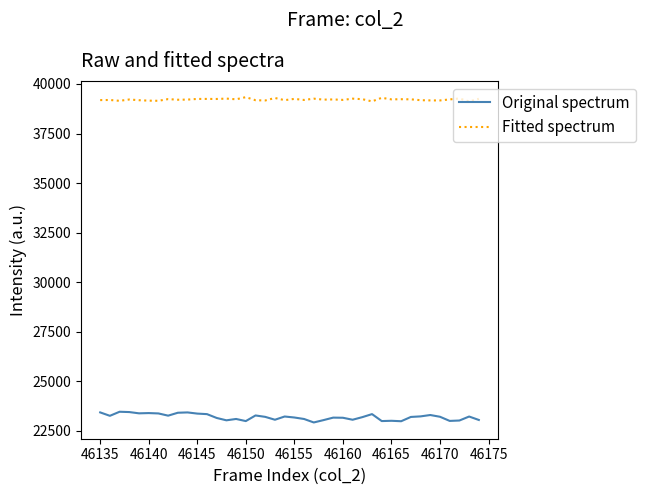

What is the maximum value shown in the chart?

39334